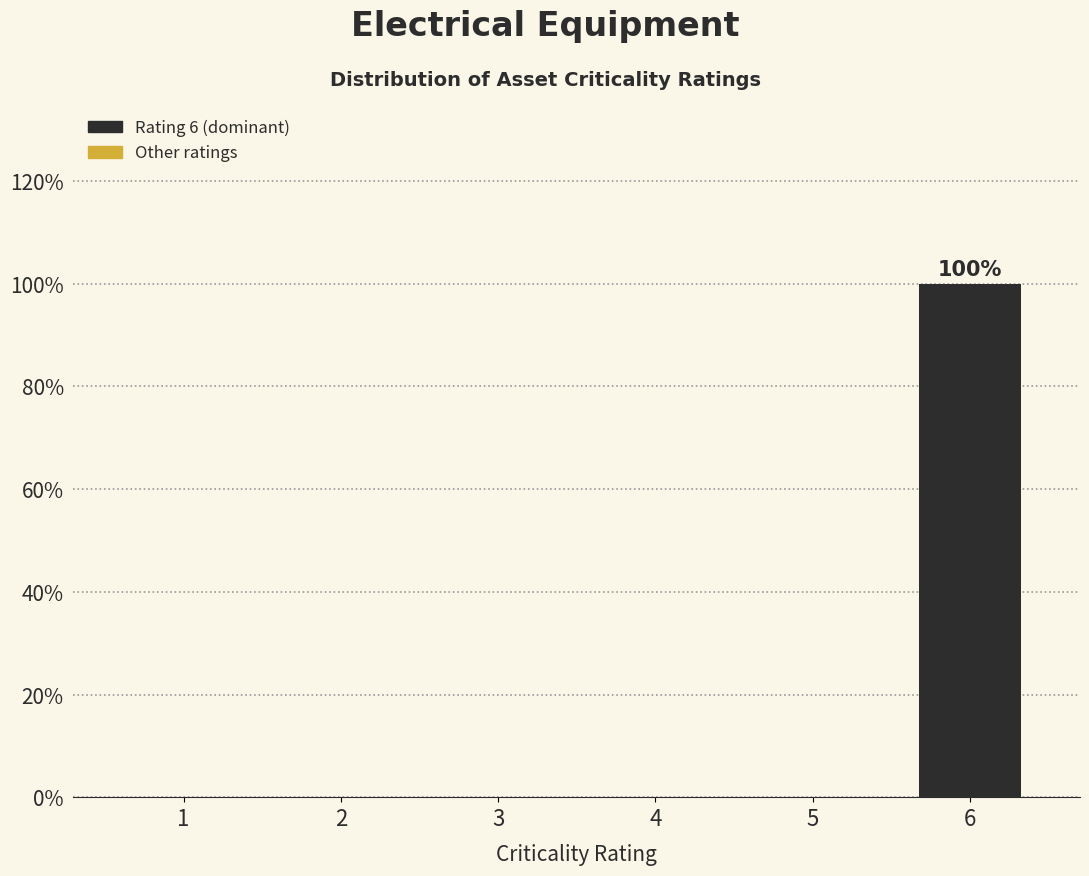

Reading right to left, what are all the values shown in this chart?

6=100	5=0	4=0	3=0	2=0	1=0